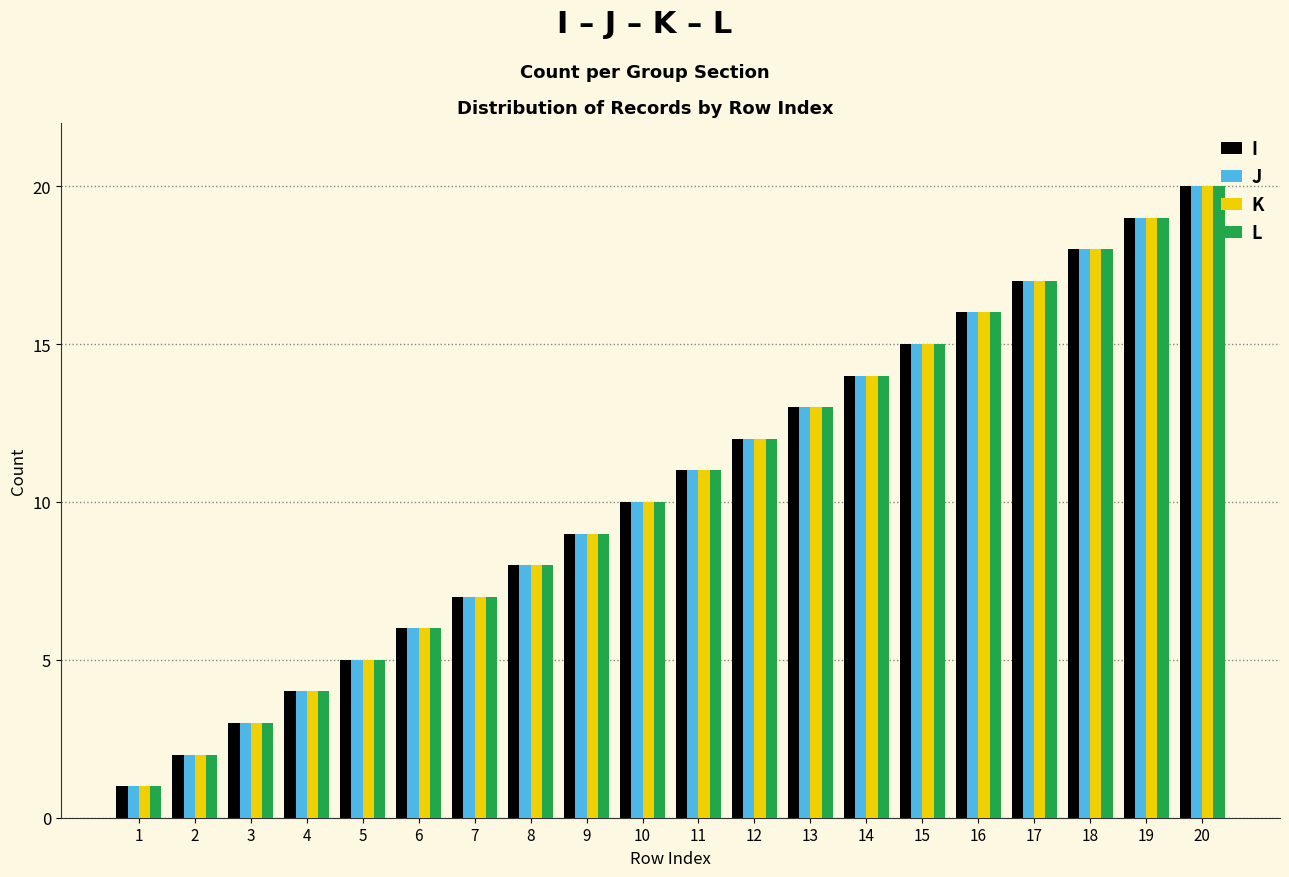

At which category does the chart reach its peak across all series?

20